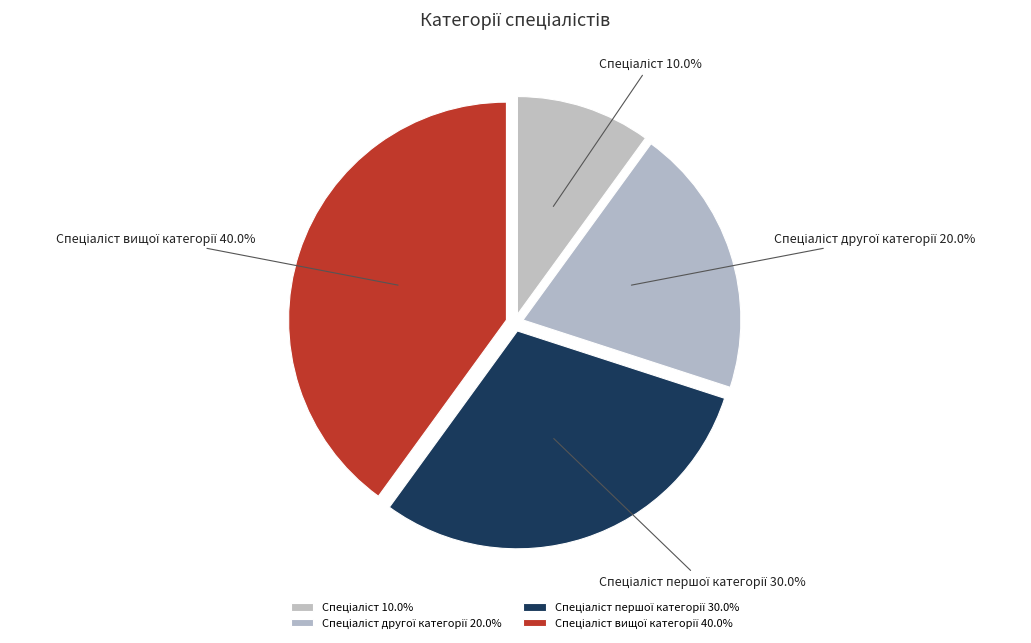

To the nearest percent, what is the average slice percentage?

25%